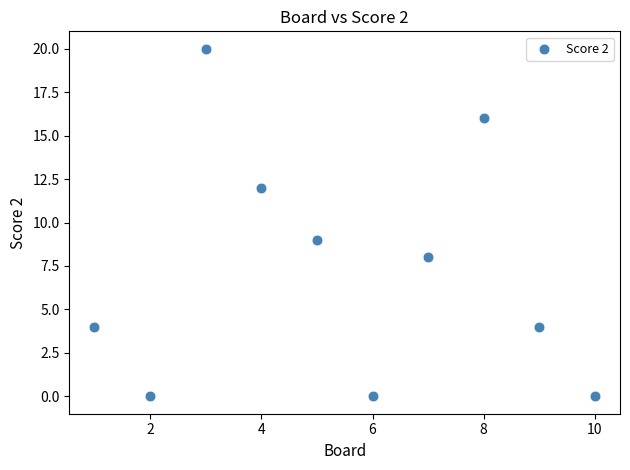

What Y value in the scatter plot is closest to 10?

9